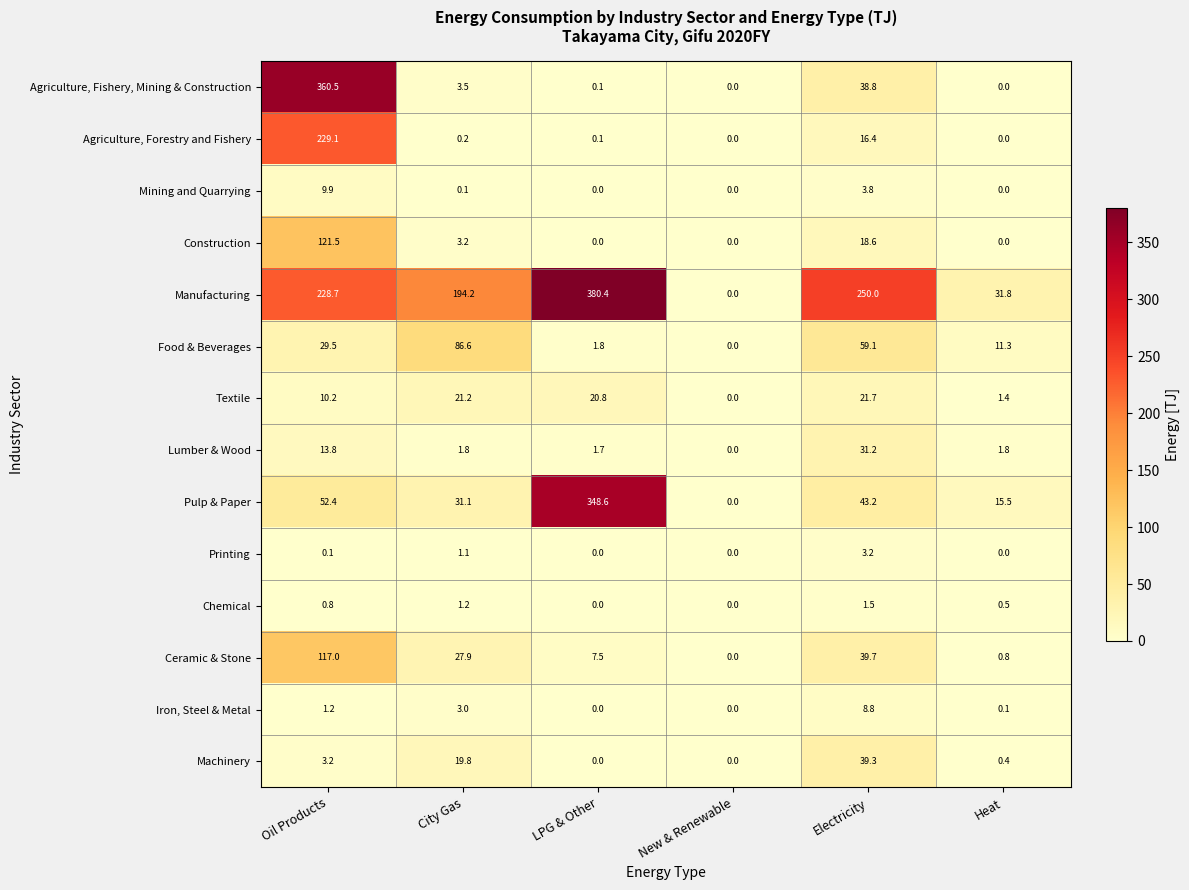

Count the number of data series in this chart.

14